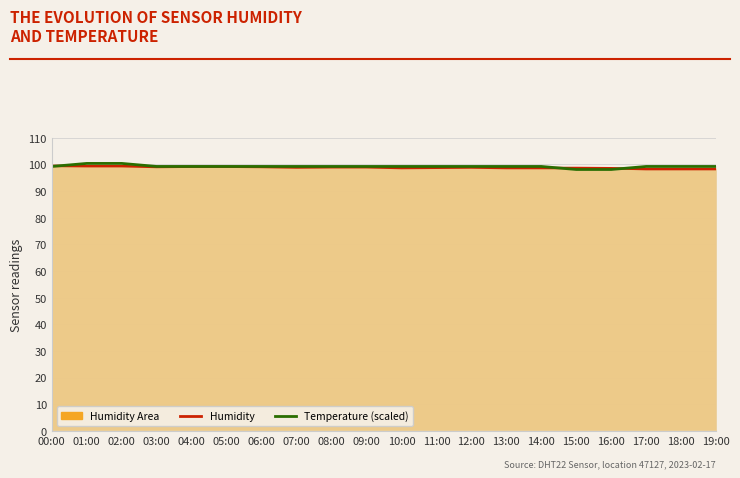

What position from the left is 19:00?

20